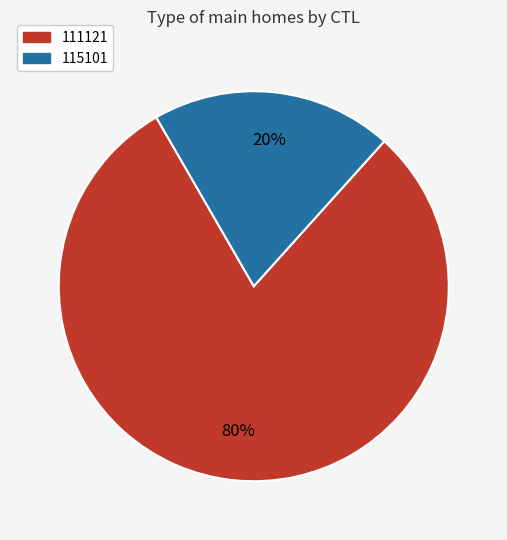

Rank the categories by value from lowest to highest.

115101, 111121